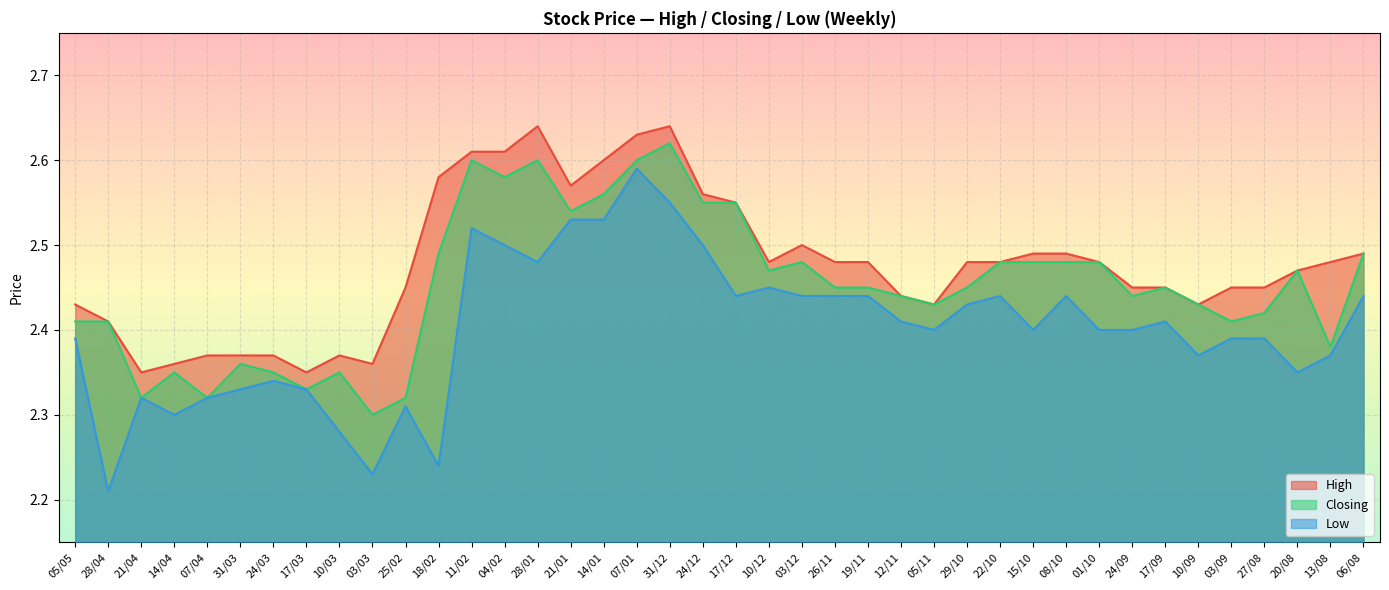

What is the value of the High point at the 5th from the left?

2.4